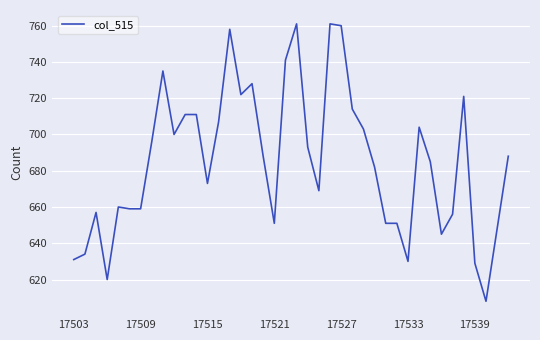

What is the difference between the maximum and minimum values?

153